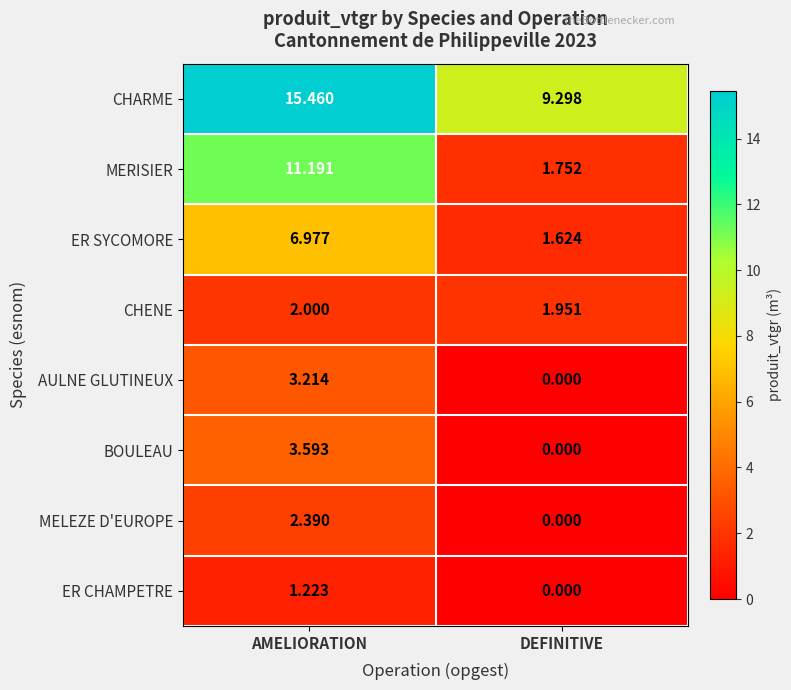

Rank the series by their maximum value, from highest to lowest.

CHARME, MERISIER, ER SYCOMORE, BOULEAU, AULNE GLUTINEUX, MELEZE D'EUROPE, CHENE, ER CHAMPETRE